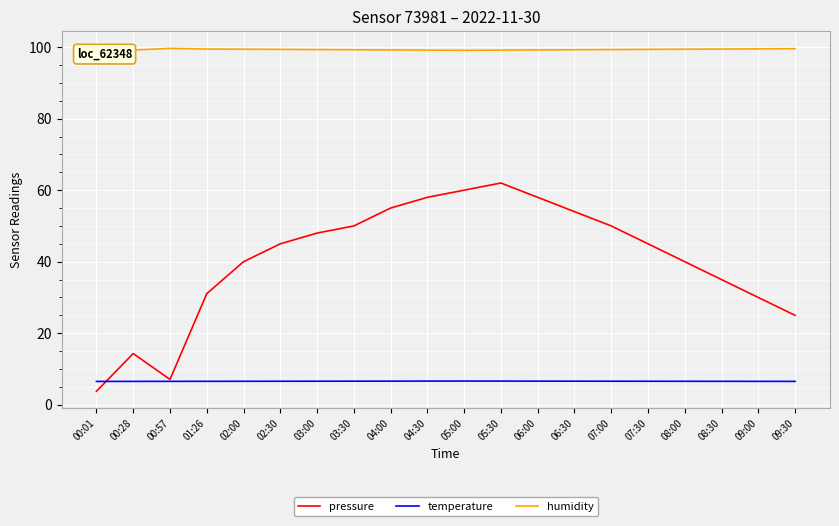

Count the humidity values in the range 99 to 100.

20